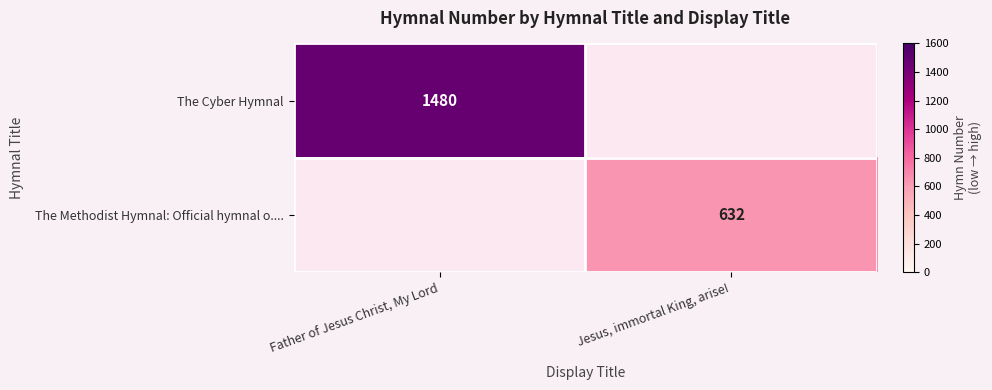

At which category does the chart reach its minimum across all series?

Jesus, immortal King, arise!